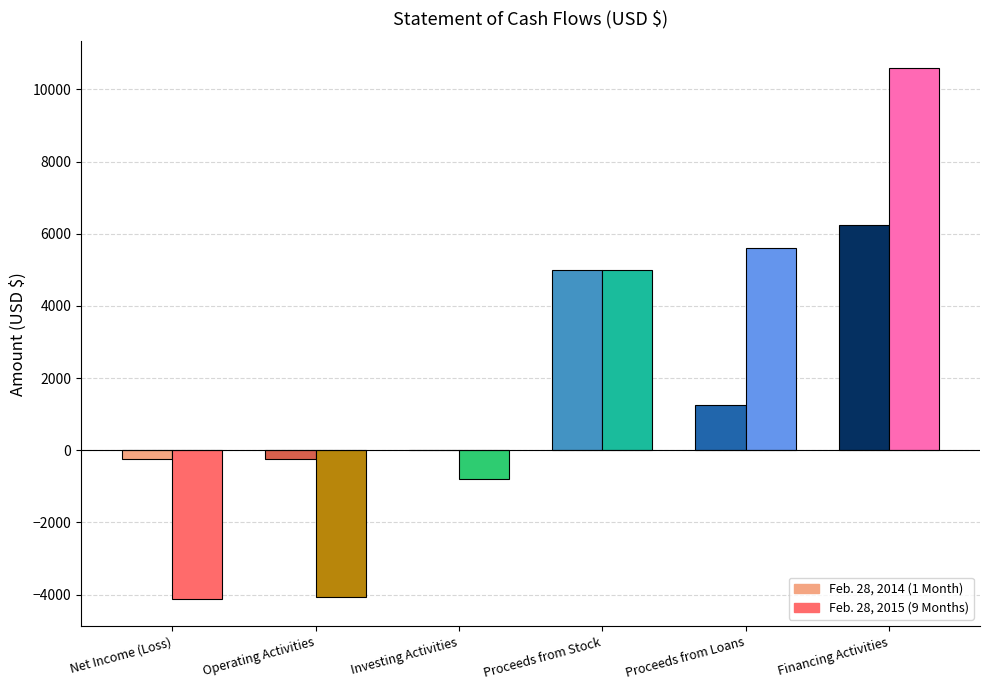

At which label does Feb. 28, 2015 first exceed 5000?

Proceeds from Loans